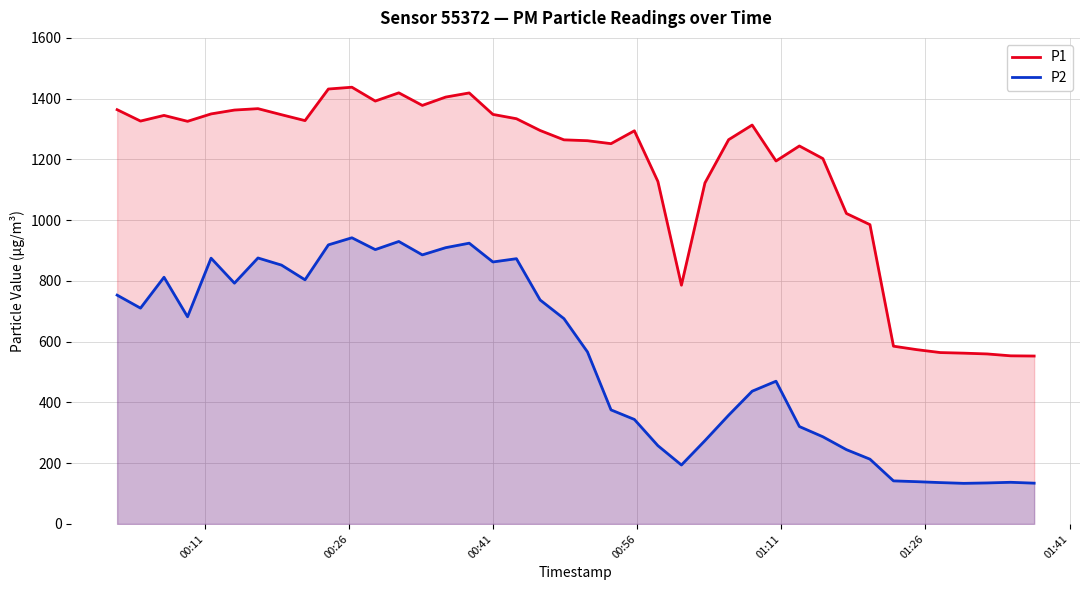

List the series in order of their overall mean, lowest first.

P2, P1